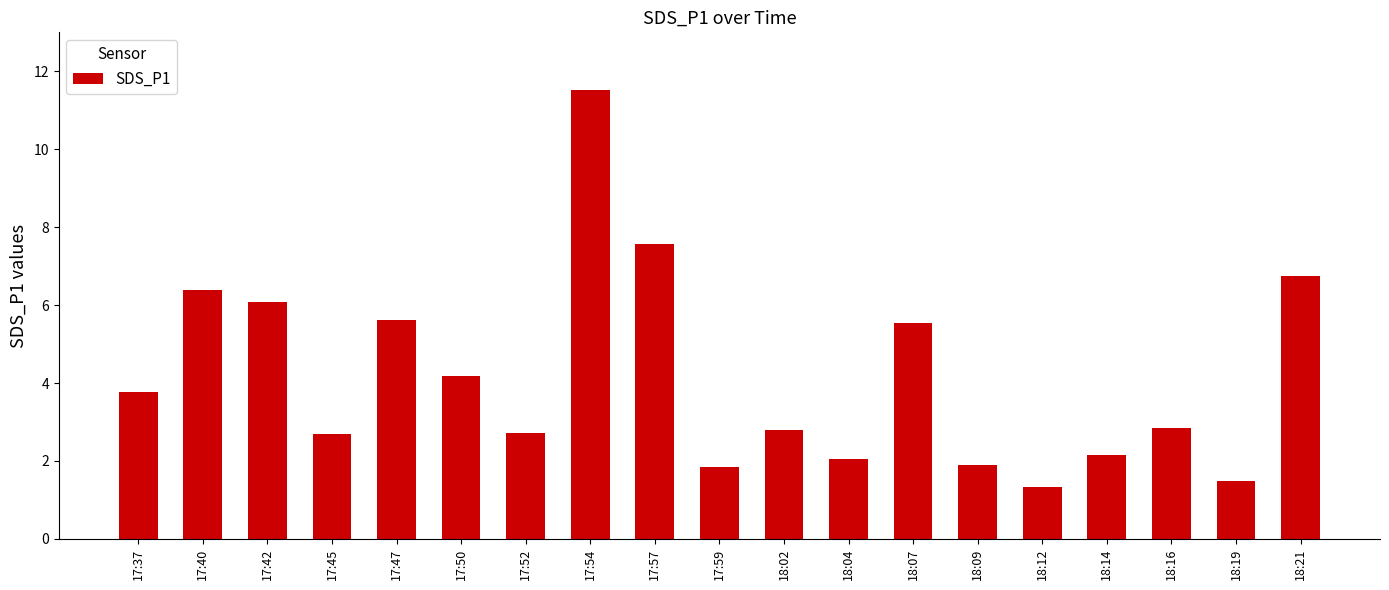

Count the number of categories in the chart.

19